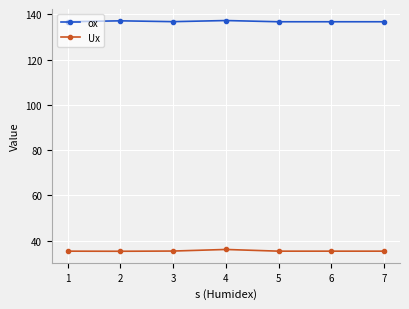

What is the average value of the Ux series?

35.5